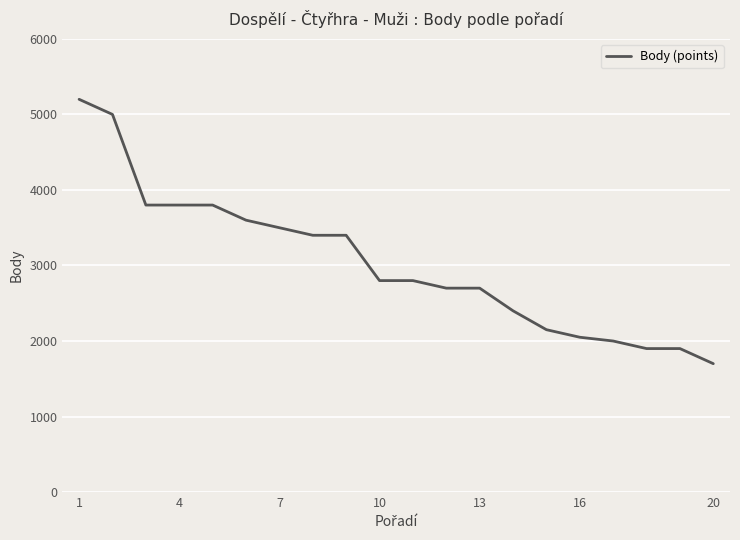

What is the maximum value shown in the chart?

5200